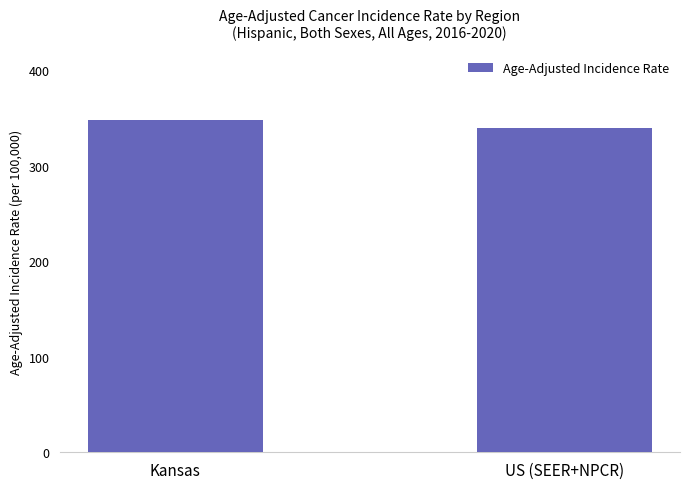

What is the difference between the maximum and minimum values?

8.1